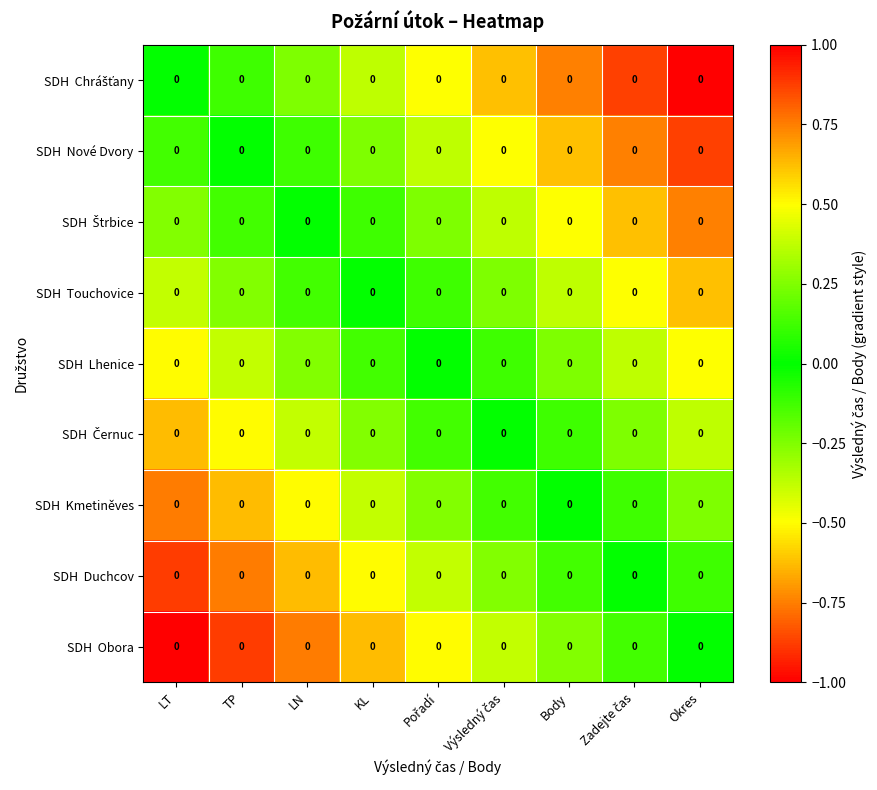

Is it true that SDH Lhenice equals 0.4 at TP?

True